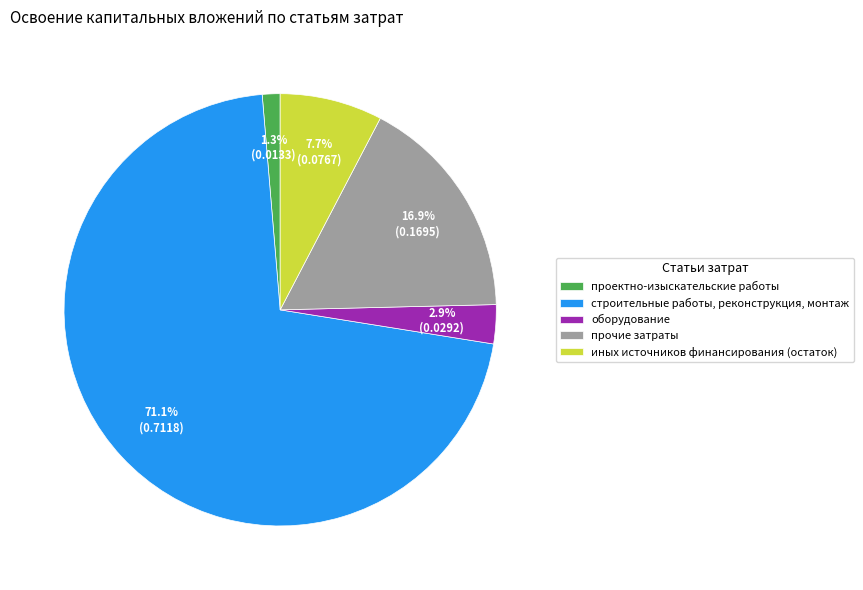

How much of the chart is everything except проектно-изыскательские работы?

98.7%